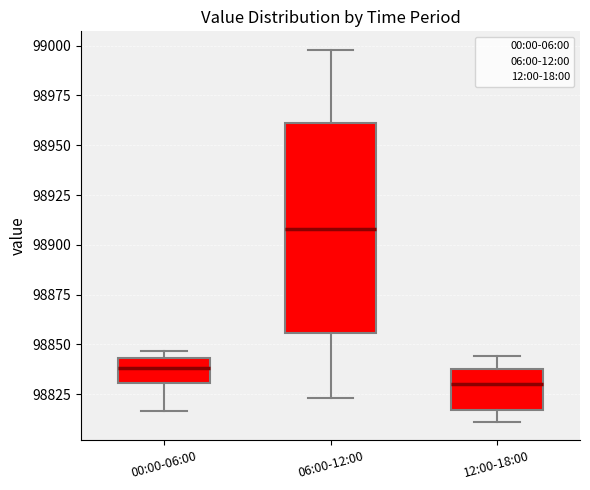

Where does the lower whisker of the box for 12:00-18:00 end on the y-axis? The values are not printed on the chart, so give them approximately, as read against the axis.

98810